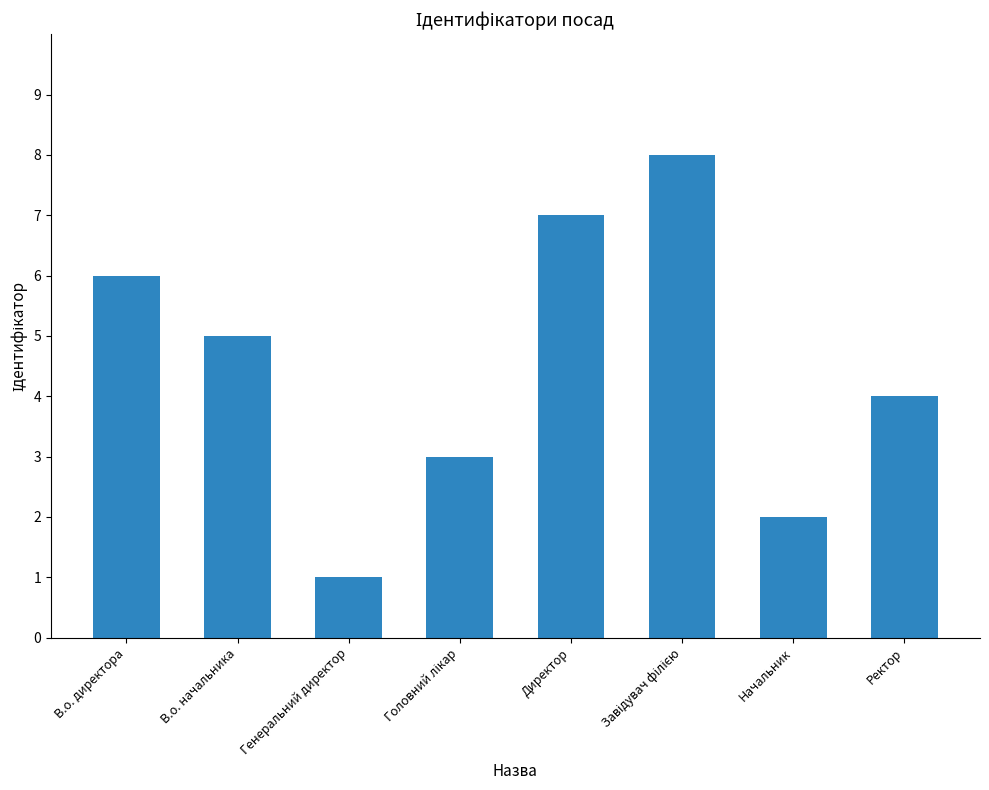

Count the values in the range 3 to 7.

5